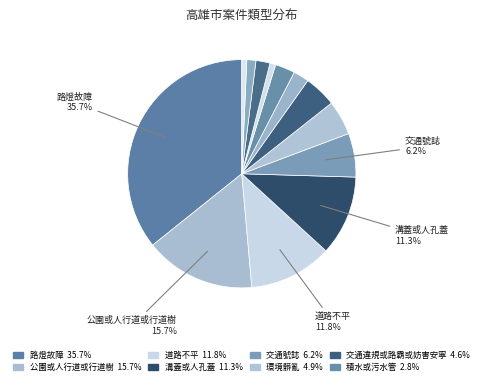

What is the largest slice in the pie chart?

路燈故障